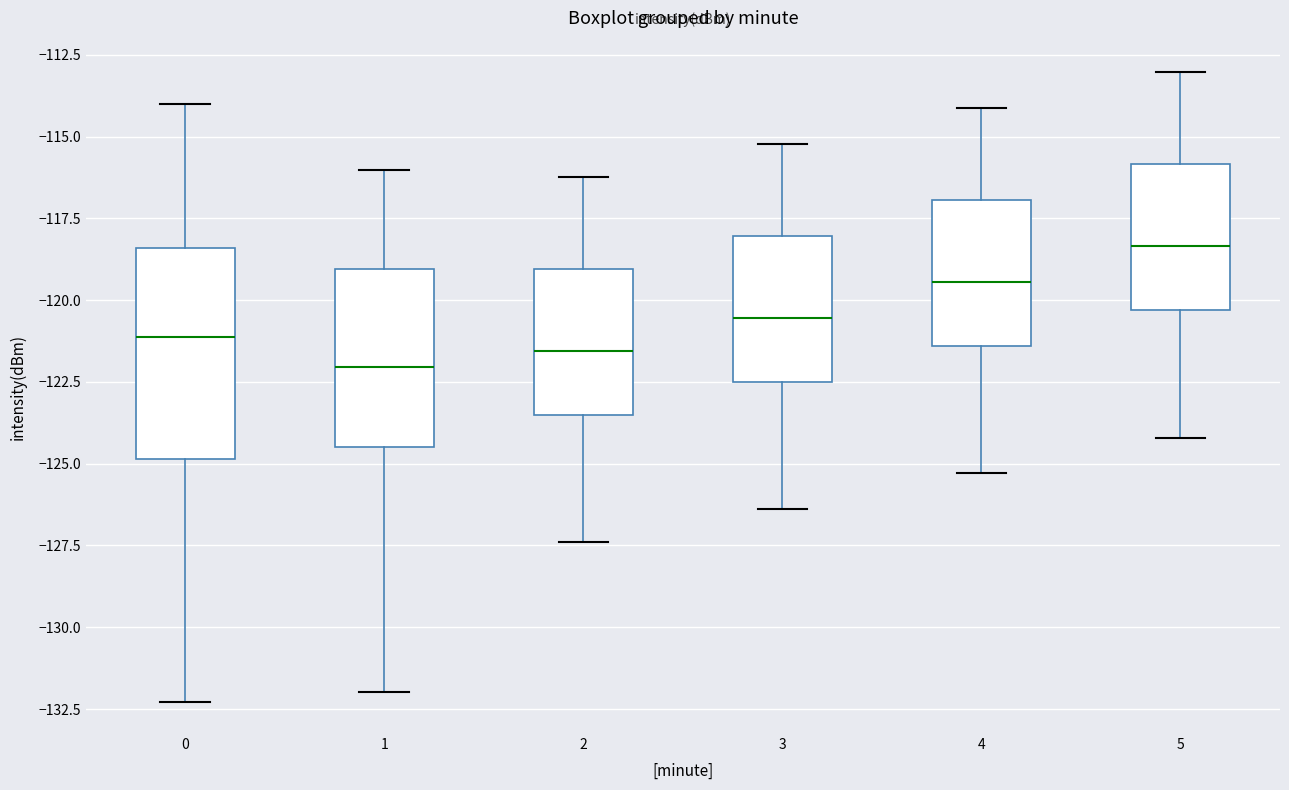

Reading left to right, read every box against the y-axis: the position of its median line, the range the box covers, and the ends of its whiskers. The values are not printed on the chart, so give them approximately, as read against the axis.

0: median -121.0, box -125.0 to -118.5, whiskers -132.5 to -114.0
1: median -122.0, box -124.5 to -119.0, whiskers -132.0 to -116.0
2: median -121.5, box -123.5 to -119.0, whiskers -127.5 to -116.0
3: median -120.5, box -122.5 to -118.0, whiskers -126.5 to -115.0
4: median -119.5, box -121.5 to -117.0, whiskers -125.5 to -114.0
5: median -118.5, box -120.5 to -116.0, whiskers -124.0 to -113.0